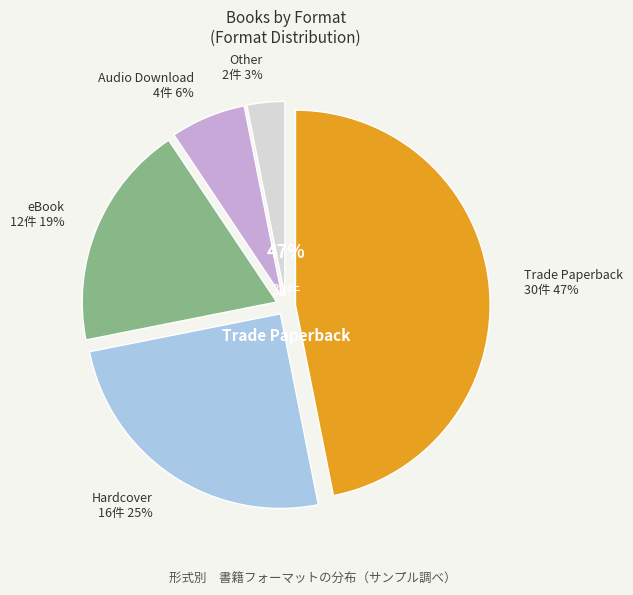

How many slices are in this pie chart?

5